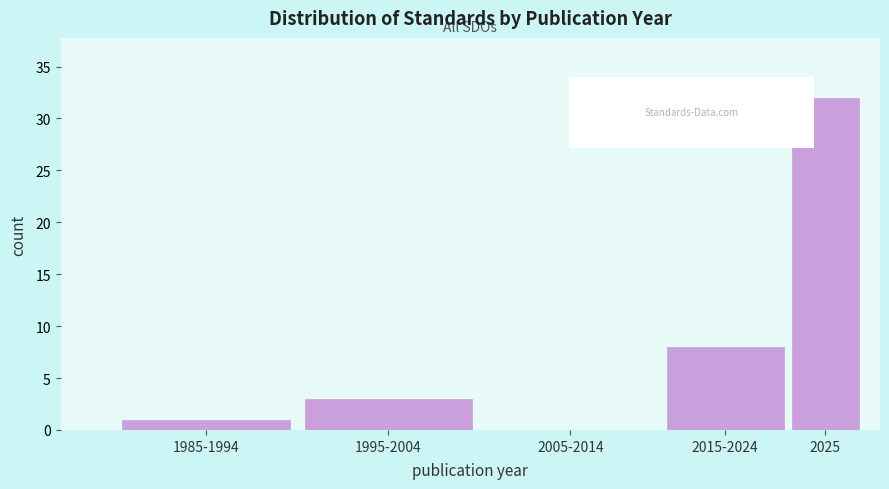

Reading left to right, what are all the values shown in this chart?

1985-1994=1	1995-2004=3	2005-2014=0	2015-2024=8	2025=32